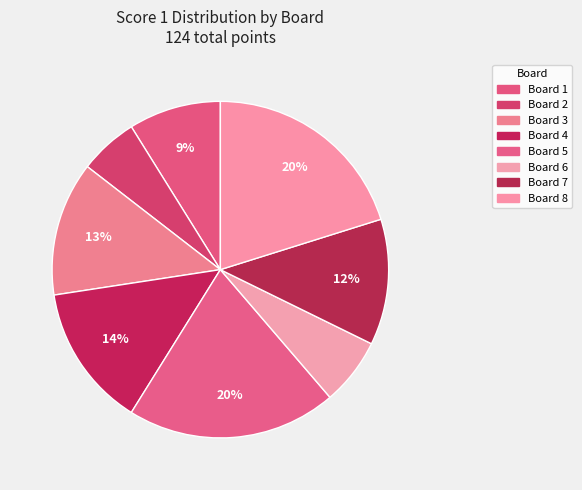

What is the smallest slice in the pie chart?

Board 2